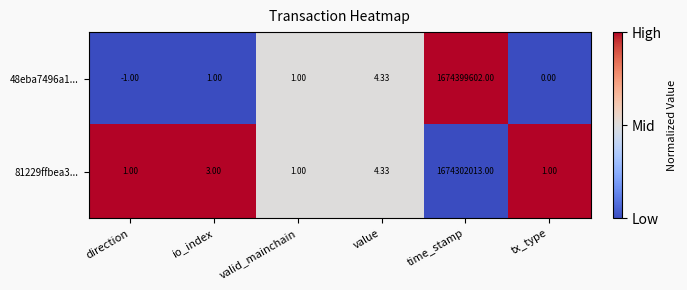

How many values in 48eba7496a1... are below zero?

1